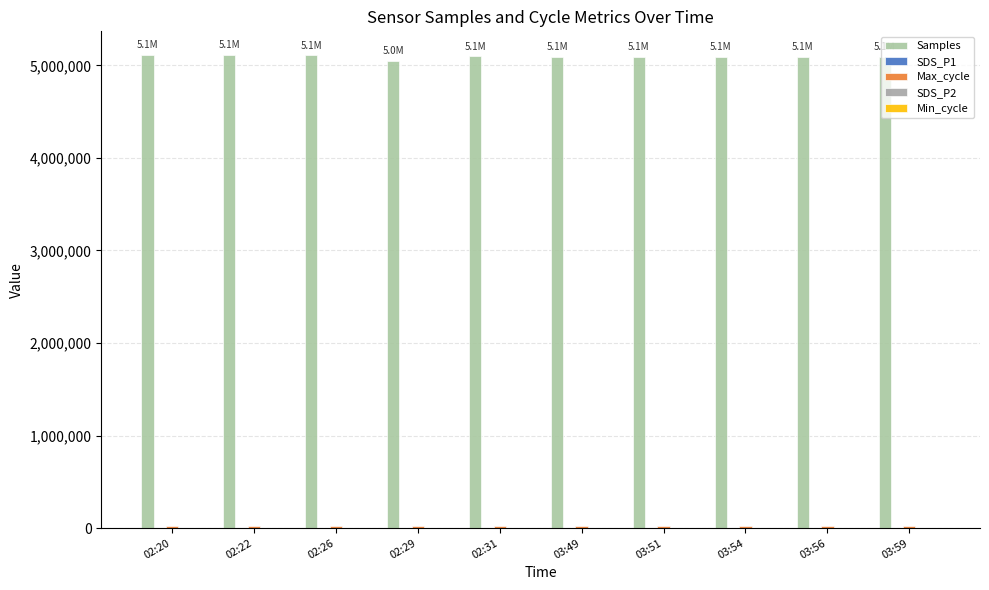

Where is Samples nearest to the value 5079967?

03:56